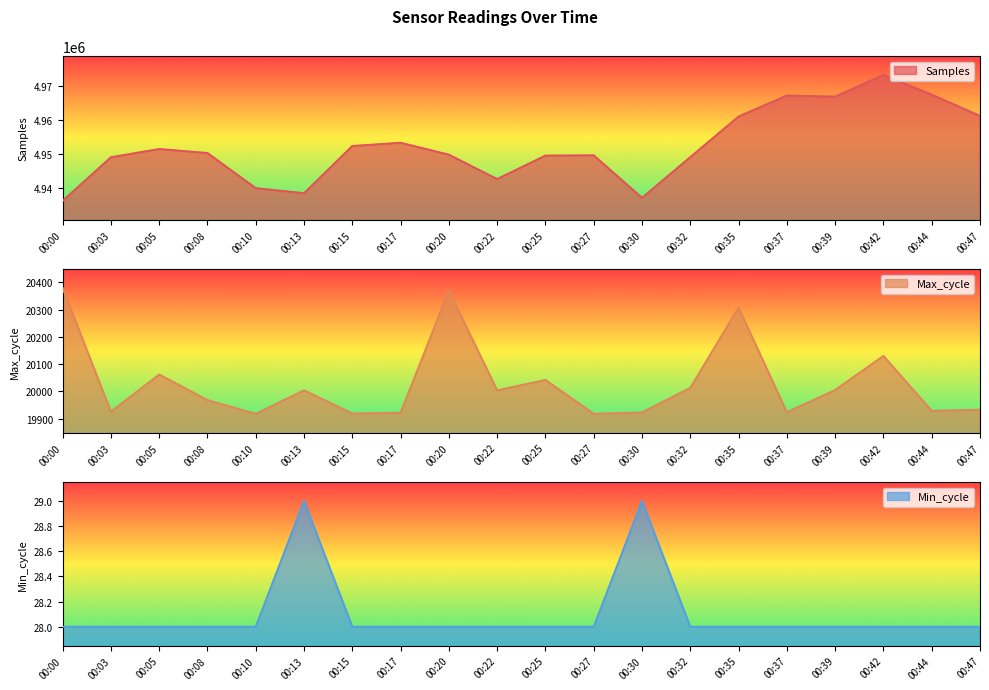

Which series has the widest spread of values?

Samples